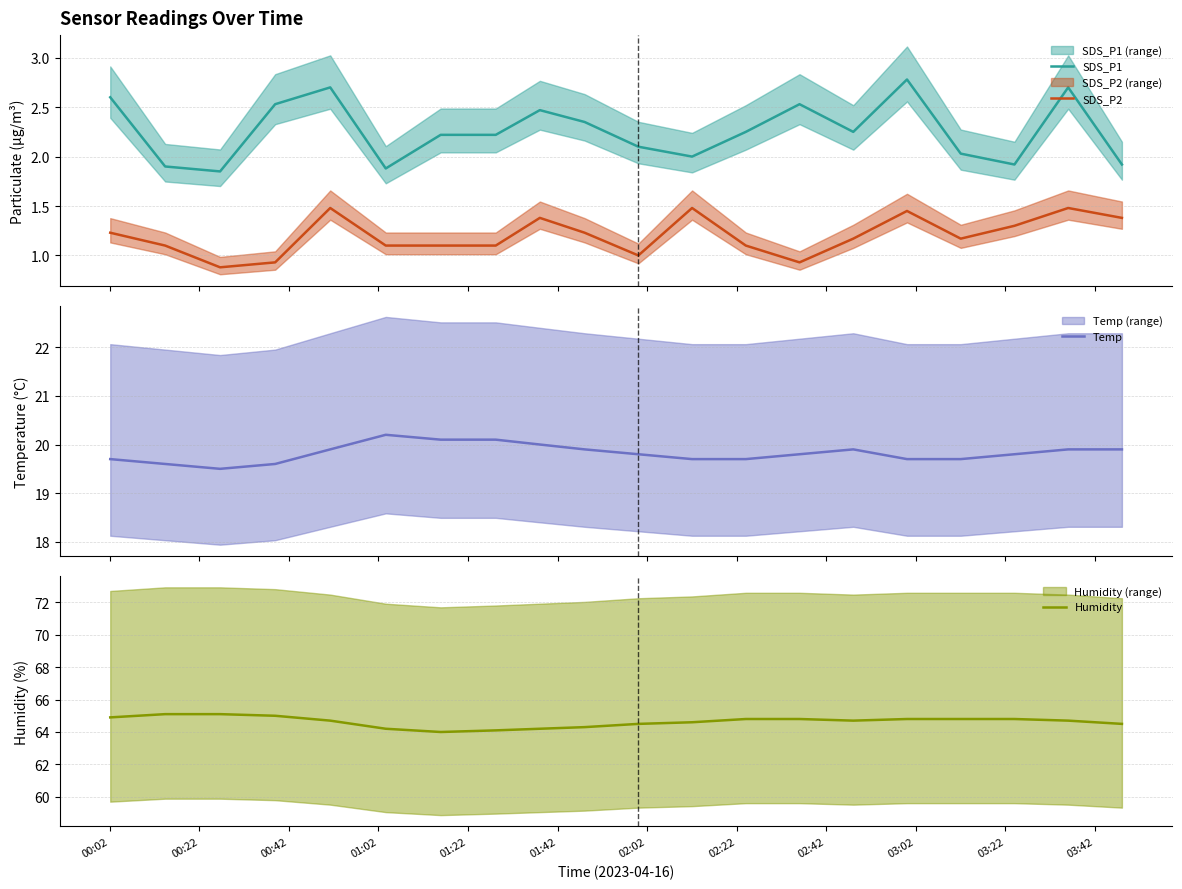

What is the minimum value for Temp?

19.5